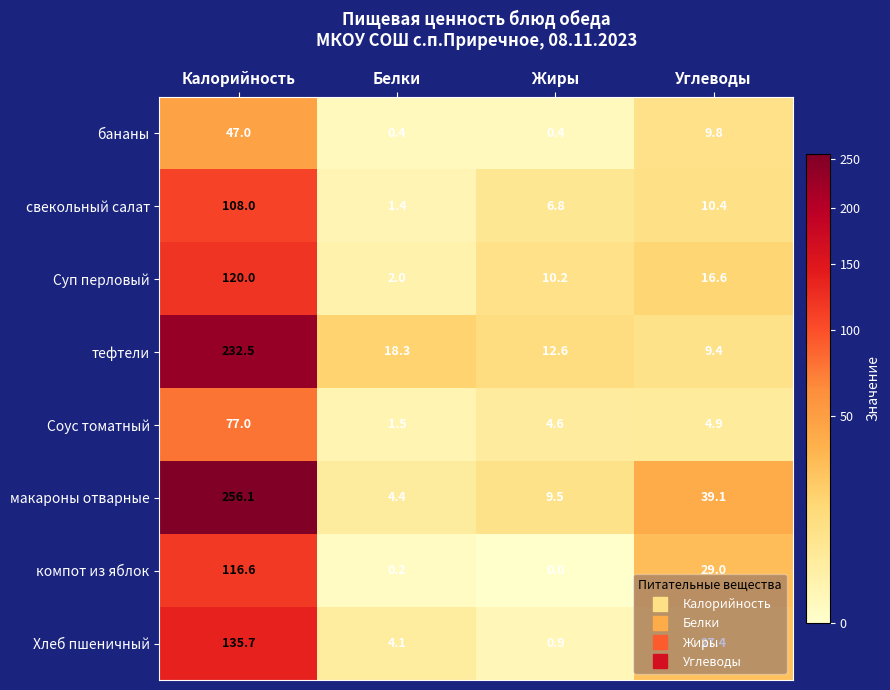

At Углеводы, list the series in order from largest to smallest.

макароны отварные, компот из яблок, Хлеб пшеничный, Суп перловый, свекольный салат, бананы, тефтели, Соус томатный